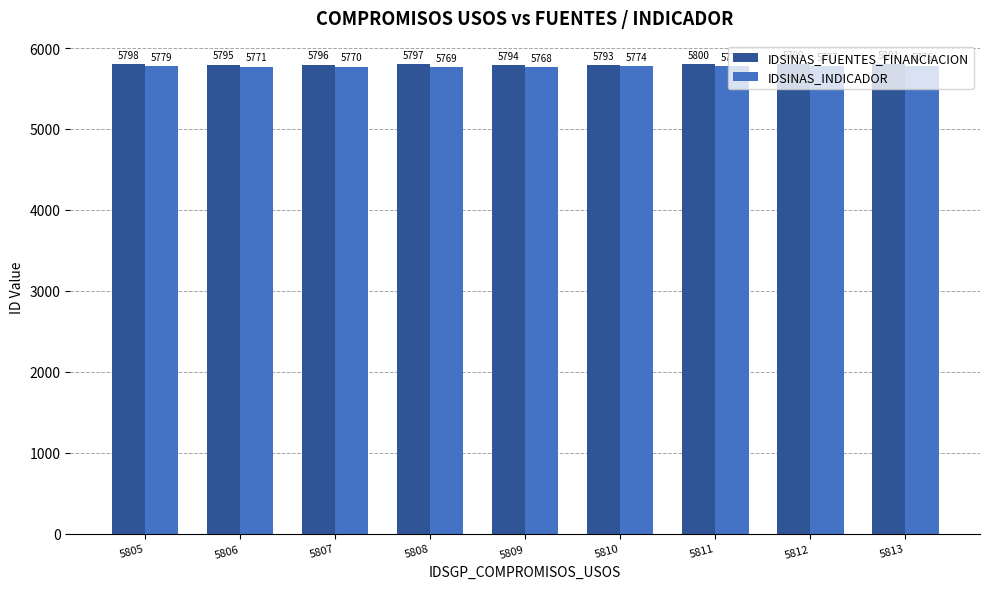

Rank the series by their average value, from highest to lowest.

IDSINAS_FUENTES_FINANCIACION, IDSINAS_INDICADOR